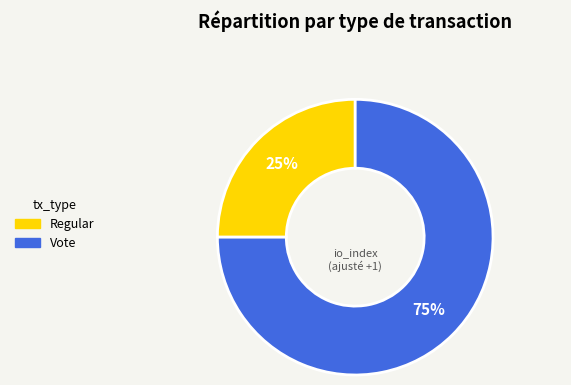

Rank the categories by value from highest to lowest.

Vote, Regular